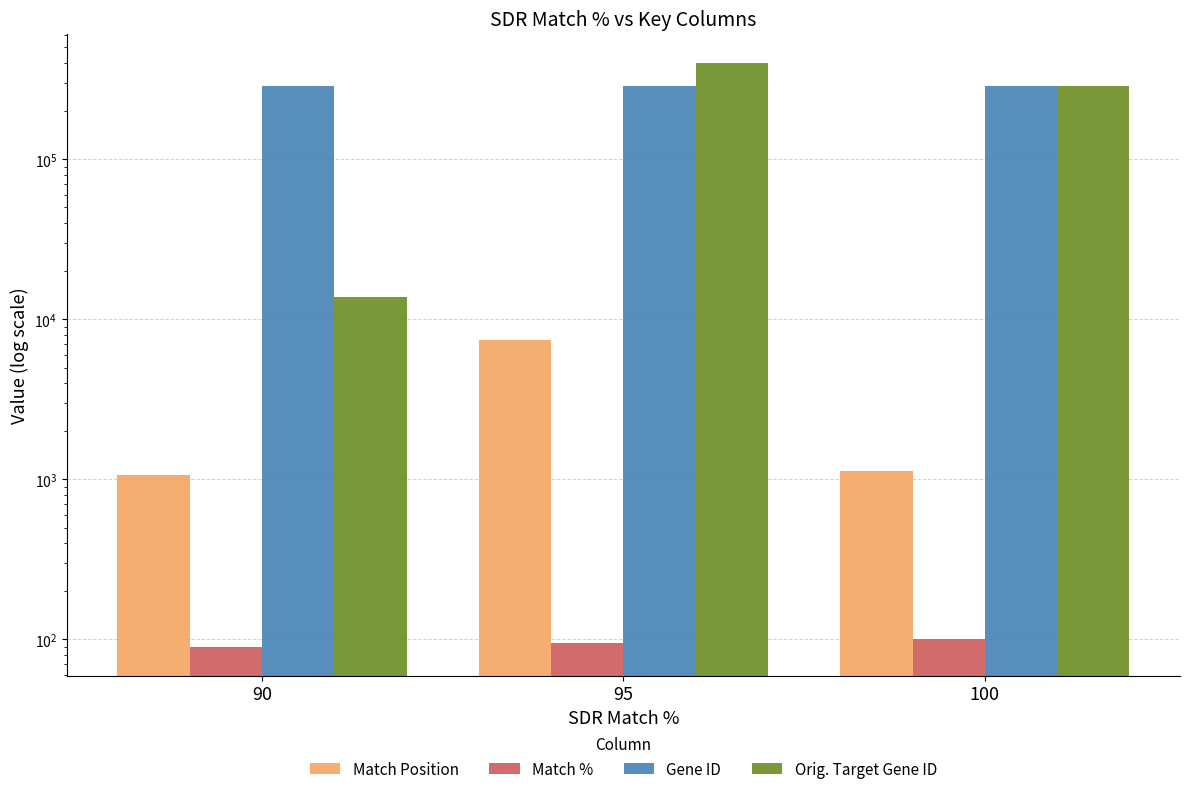

What value does the Match Position series have at 90, to the nearest 50?

1050